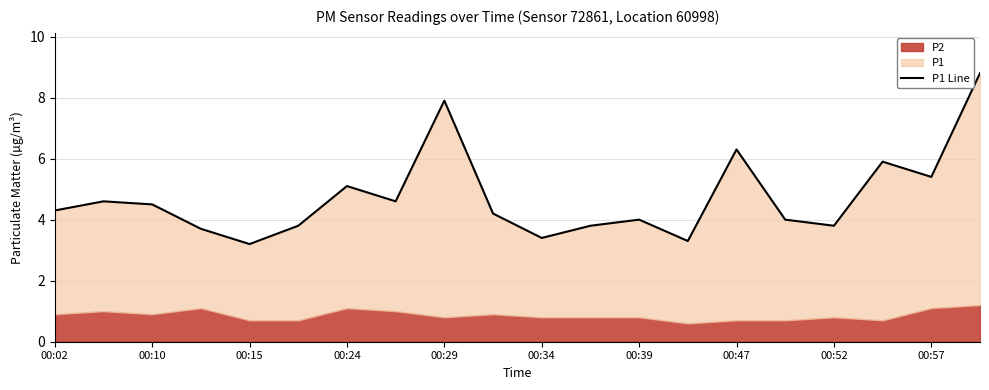

What is the difference between the maximum and minimum values?

5.6